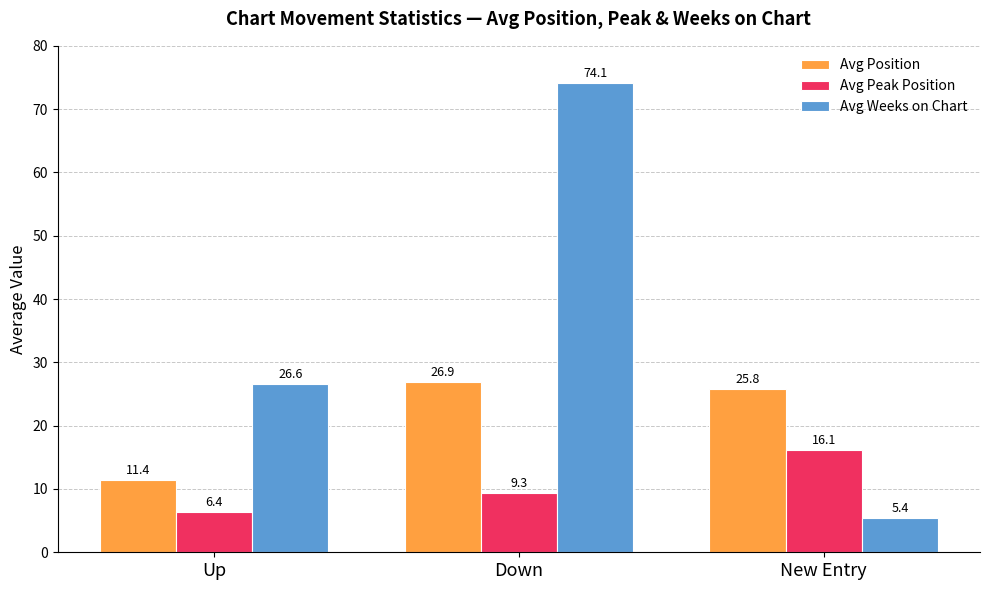

List the labels in order of Avg Weeks on Chart value, smallest first.

New Entry, Up, Down